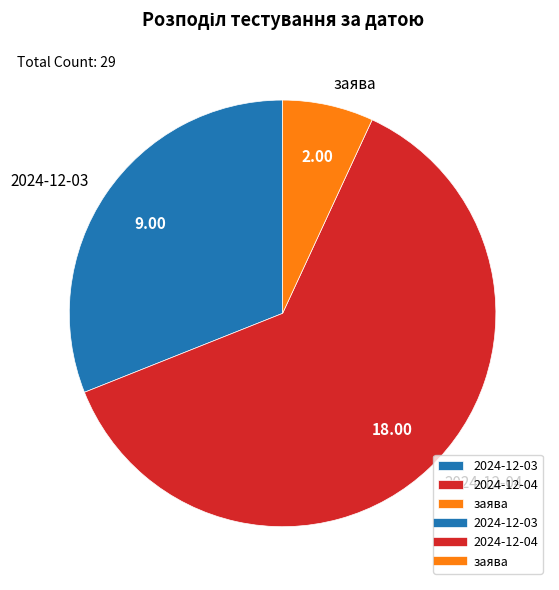

What is the ratio of the value at 2024-12-04 to the value at заява?

9.0